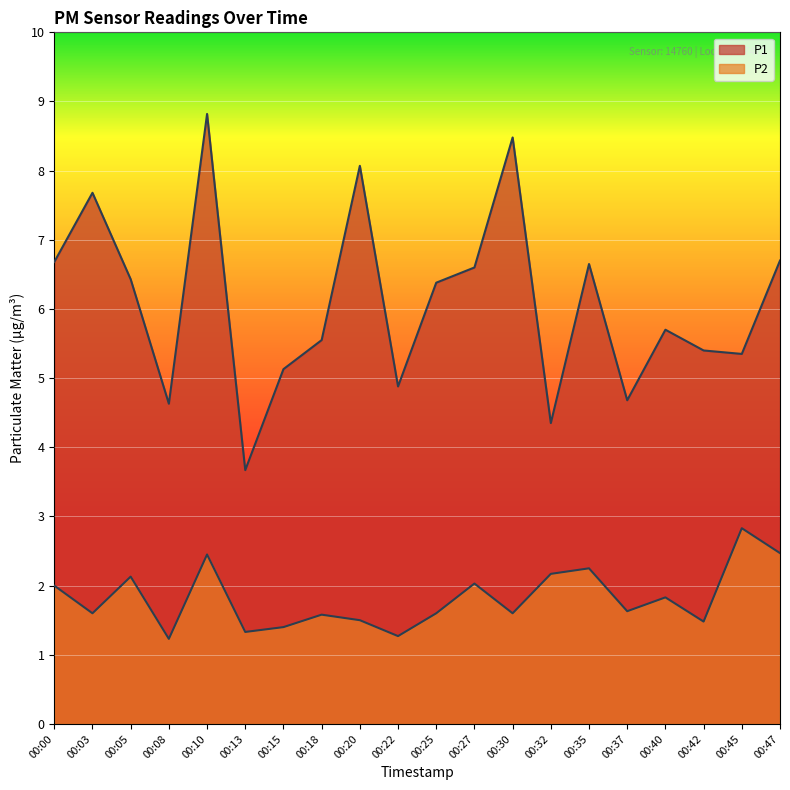

How many interior local valleys does the P1 series have?

6